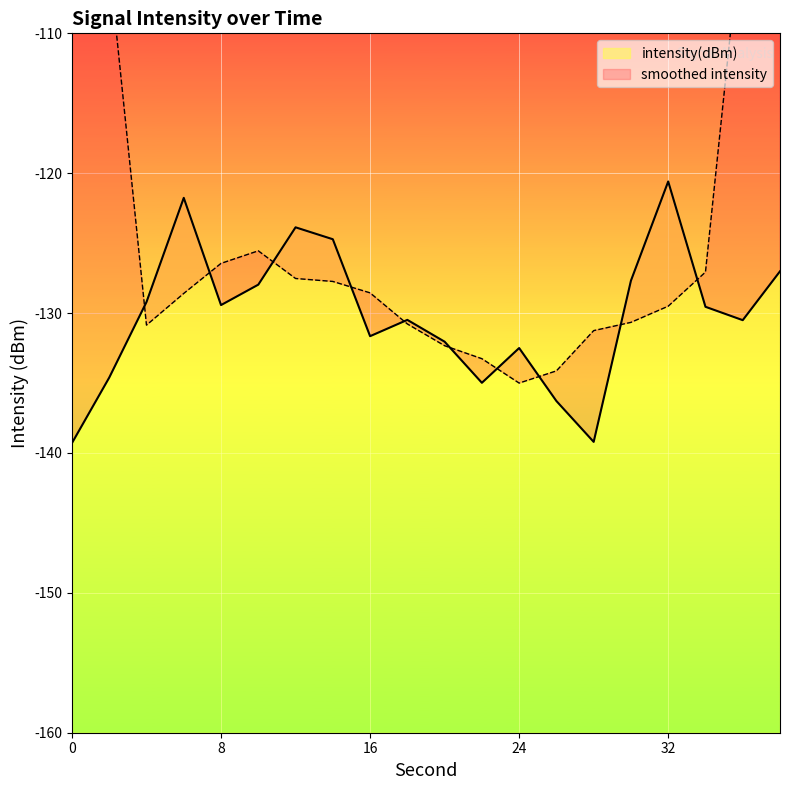

What is the value of the 16th point from the left?

-127.7